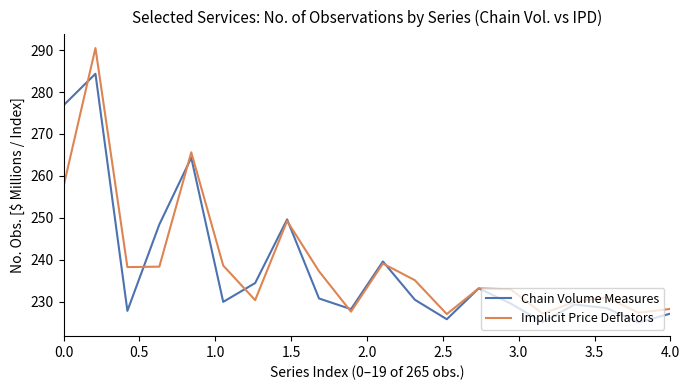

What is the difference between the second highest and second lowest values in the Chain Volume Measures series?

51.7